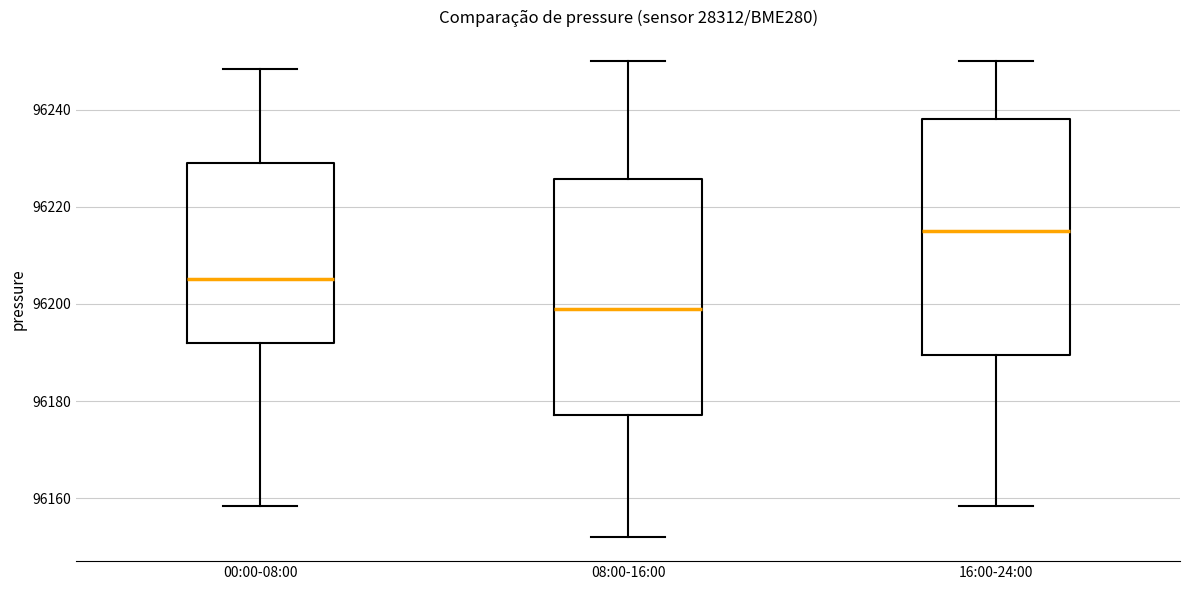

Reading left to right, transcribe this box plot: for each box, give where its median line is, the range the box spans, and where its two whiskers end, as read against the y-axis. The values are not printed on the chart, so give them approximately, as read against the axis.

00:00-08:00: median 96206, box 96192 to 96230, whiskers 96158 to 96248
08:00-16:00: median 96200, box 96178 to 96226, whiskers 96152 to 96250
16:00-24:00: median 96216, box 96190 to 96238, whiskers 96158 to 96250